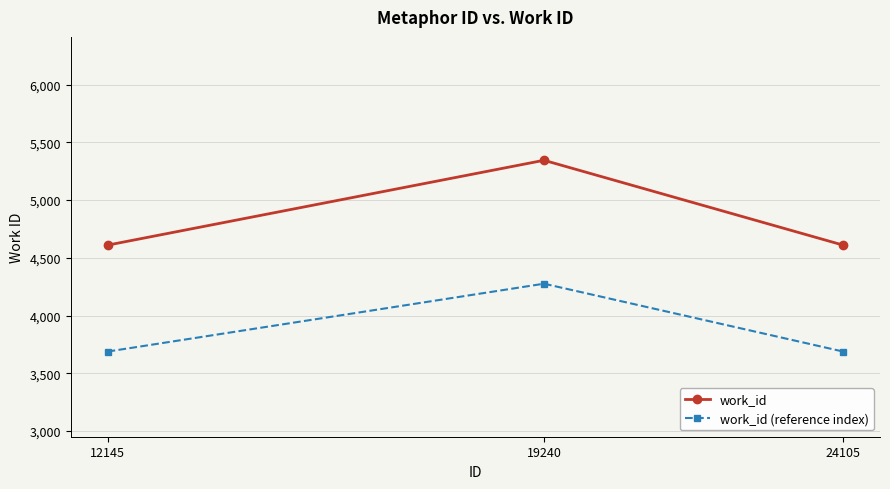

What is the average value of the work_id series?

4855